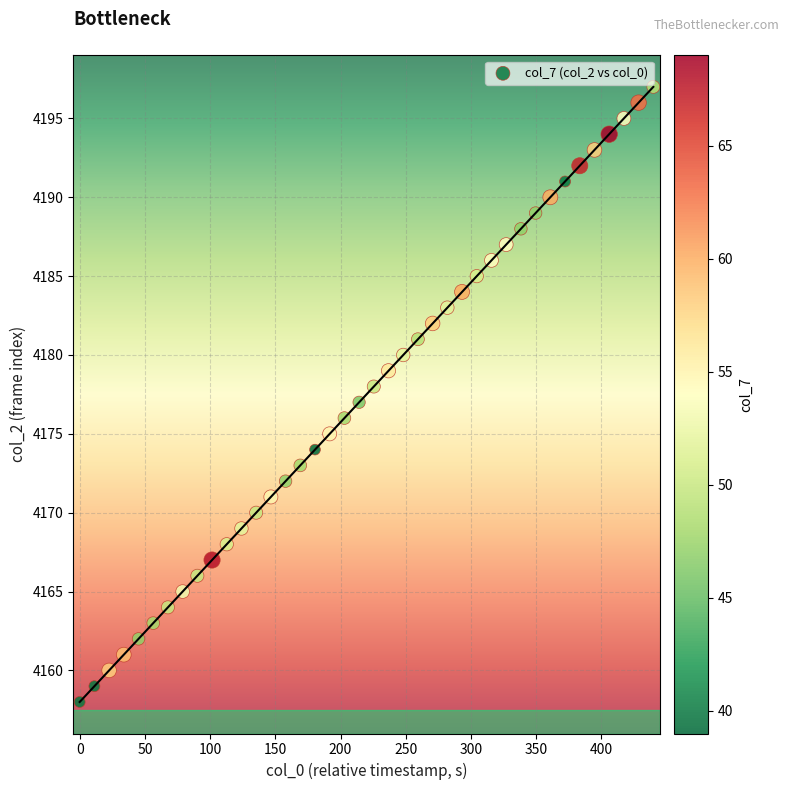

What is the range of Y values (max minus min)?

39